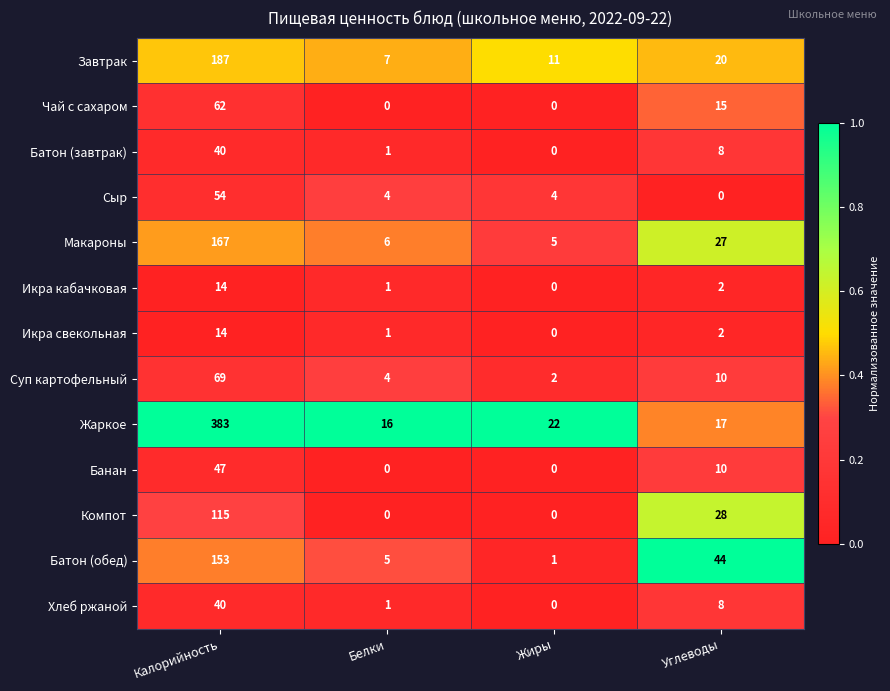

What is the difference between the highest and lowest values at Жиры?

22